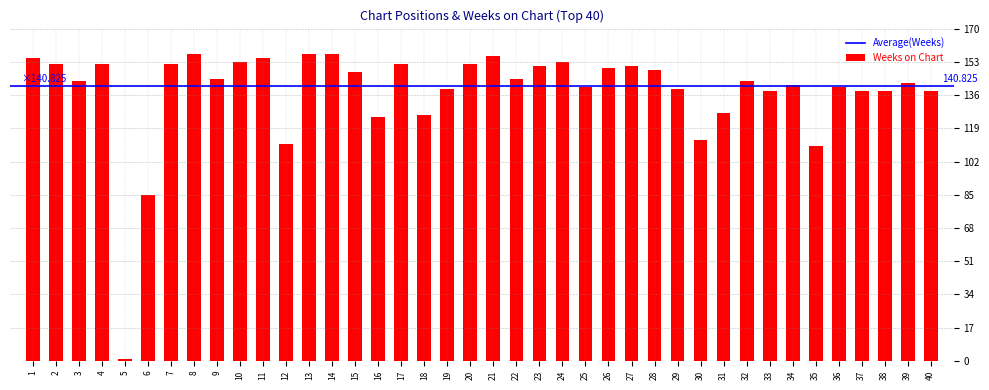

What is the change in value from 31 to 36?

+13